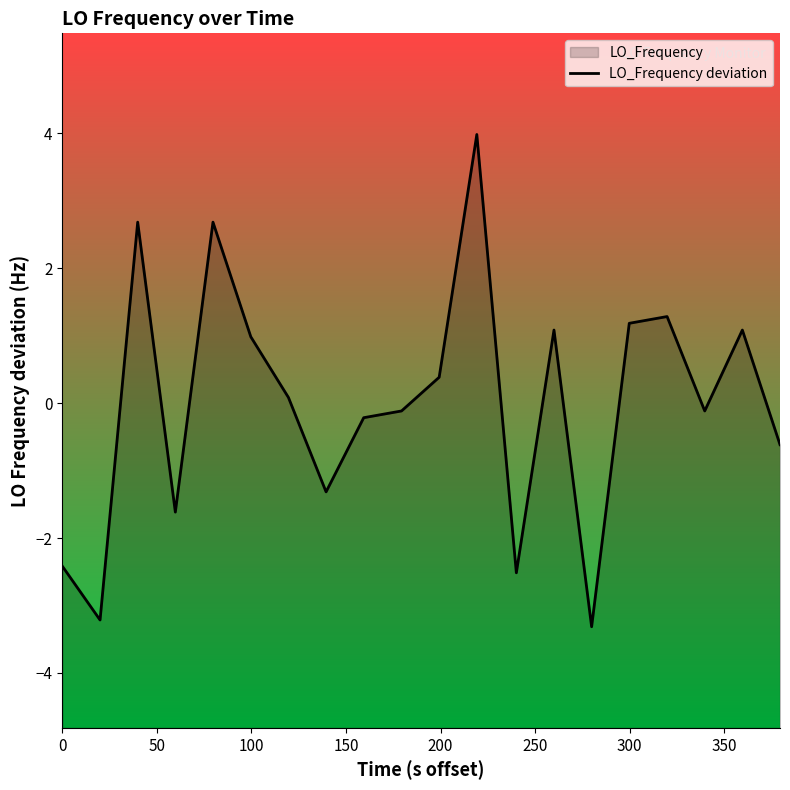

How many interior local valleys (lower than both neighbors) does the data have?

6